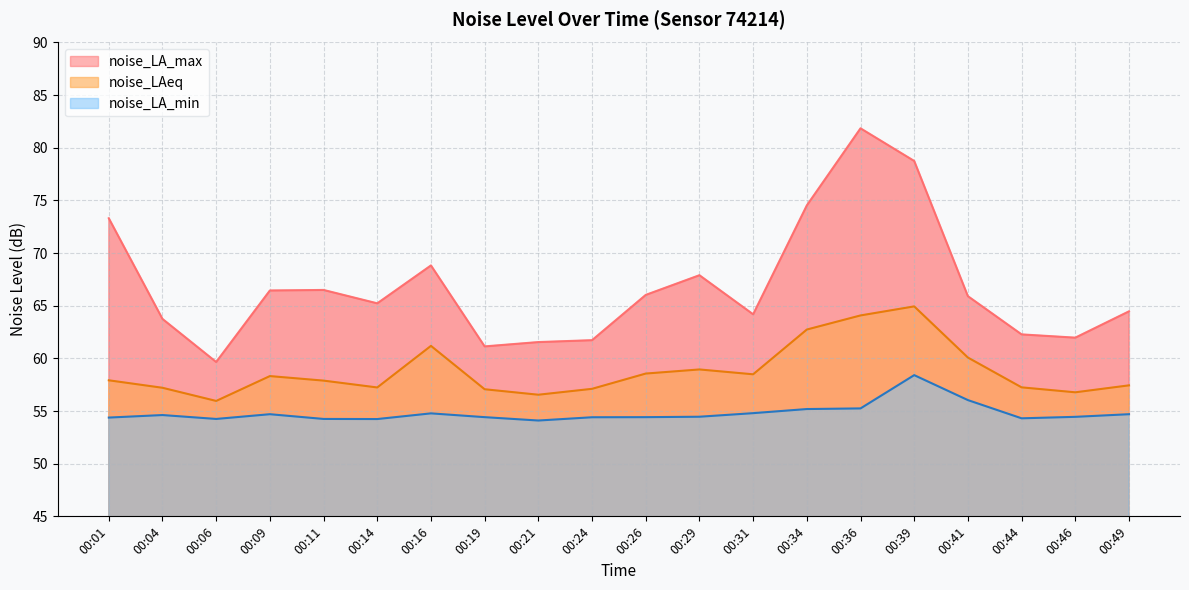

Rank the series by their maximum value, from lowest to highest.

noise_LA_min, noise_LAeq, noise_LA_max